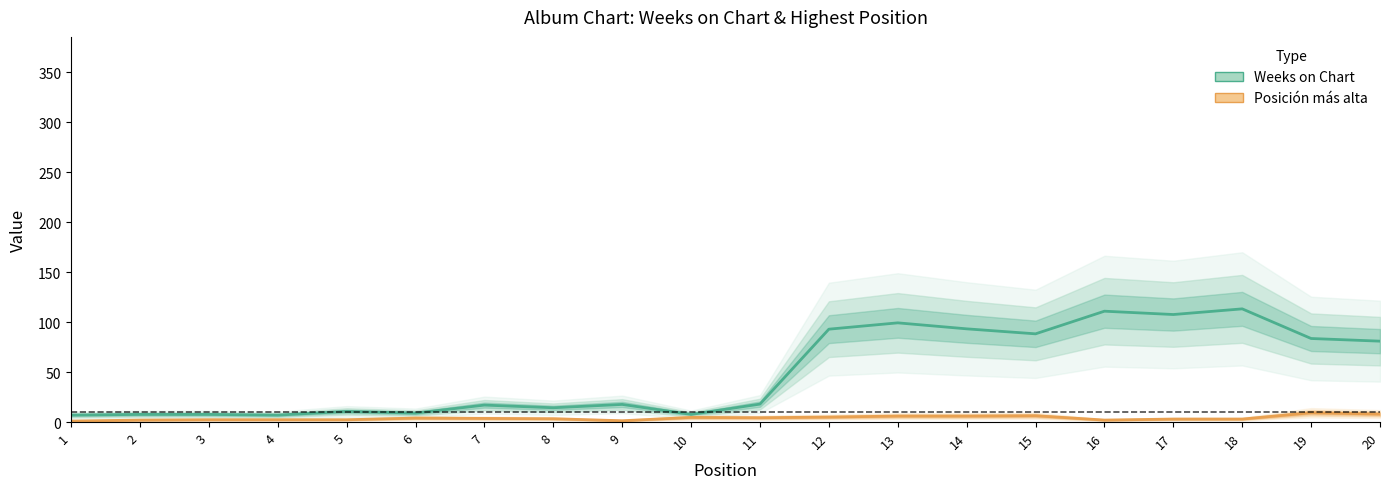

True or false: Weeks on Chart and Posición más alta cross at least once.

False